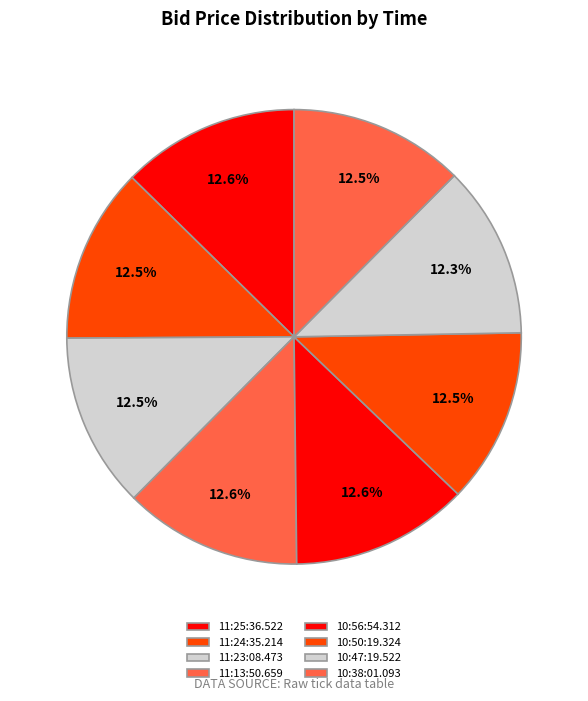

How many slices are in this pie chart?

8